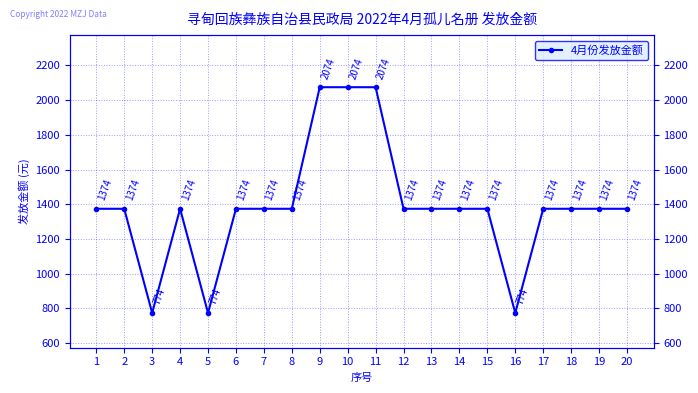

Between 16 and 5, which is larger?

16